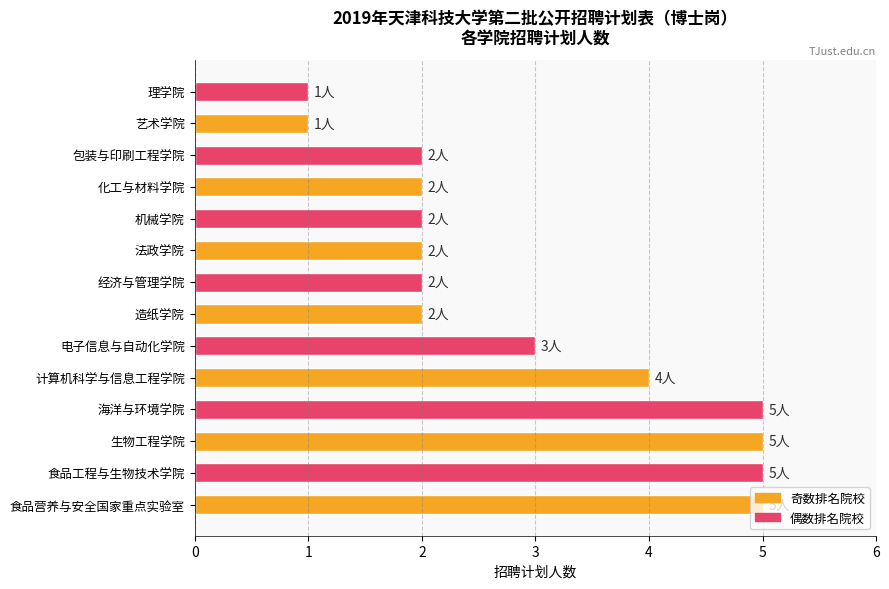

The value at 食品工程与生物技术学院 is 5. True or false?

True